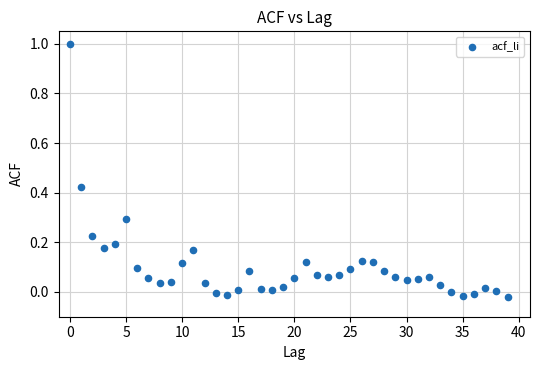

What is the range of Y values (max minus min)?

1.0